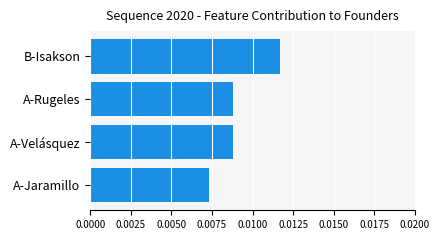

What is the label of the 3rd bar from the top?

A-Velásquez